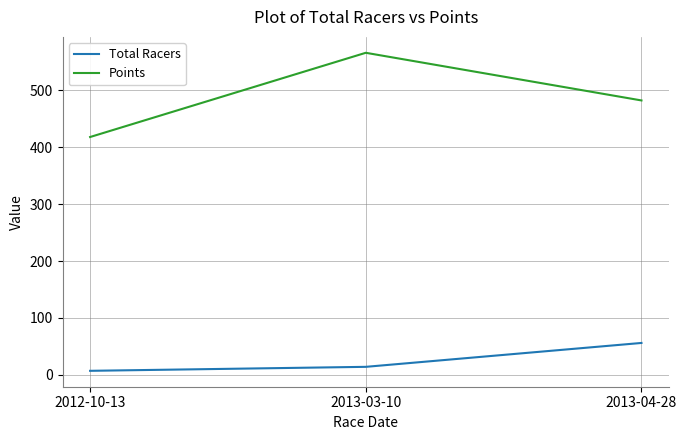

What is the difference between the highest and lowest values at 2012-10-13?

411.0